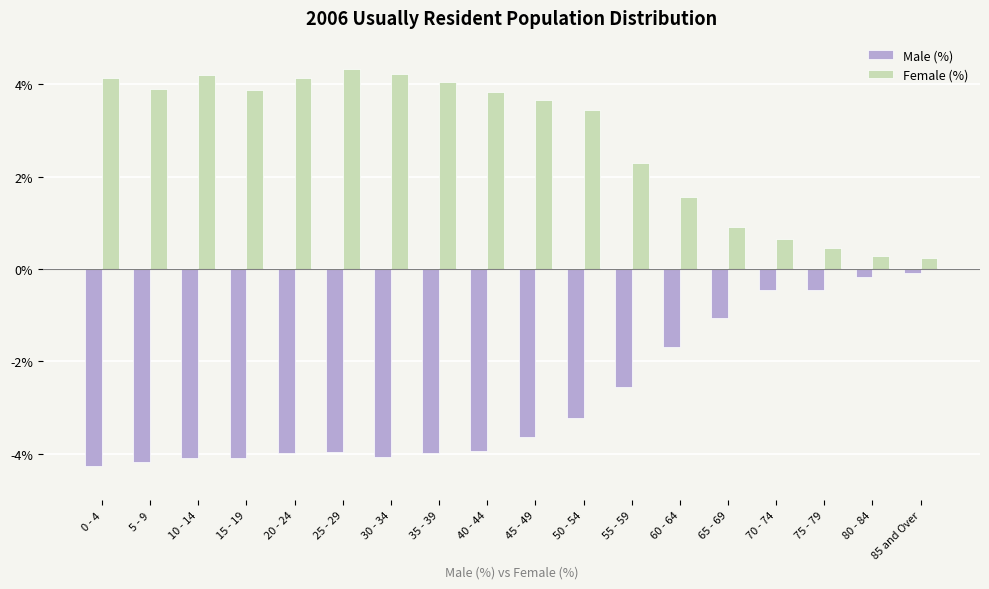

What is the greatest value displayed?

4.3